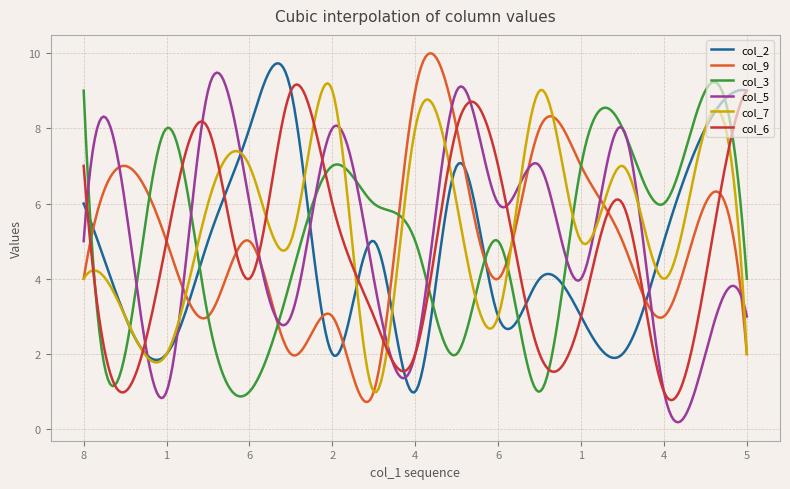

At how many categories does at least one series exceed 1?

300